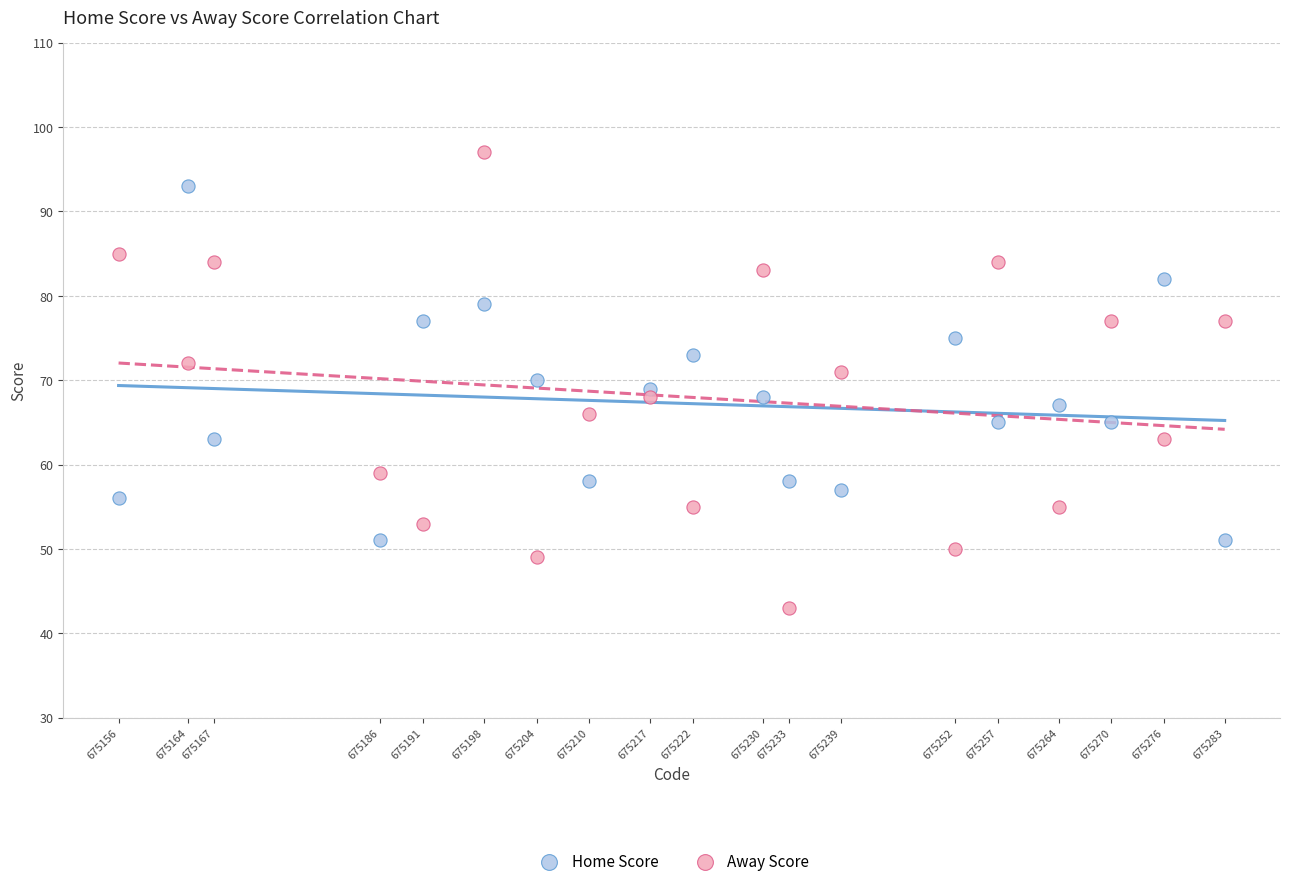

What is the X range (max minus min) for the scatter plot?

127